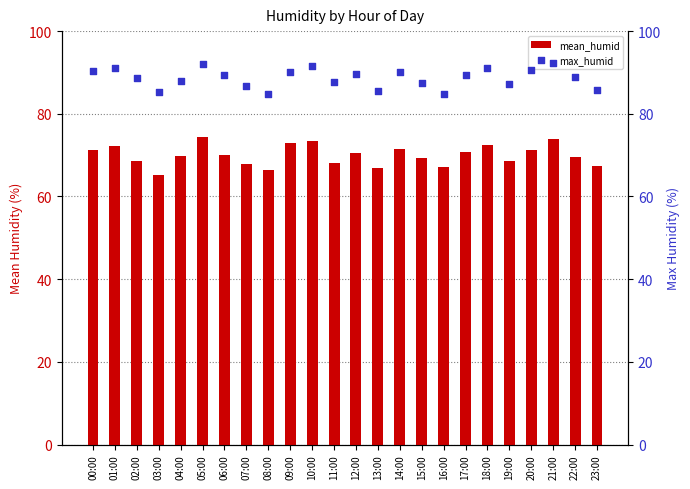

At which category is the sum across all series the highest?

05:00